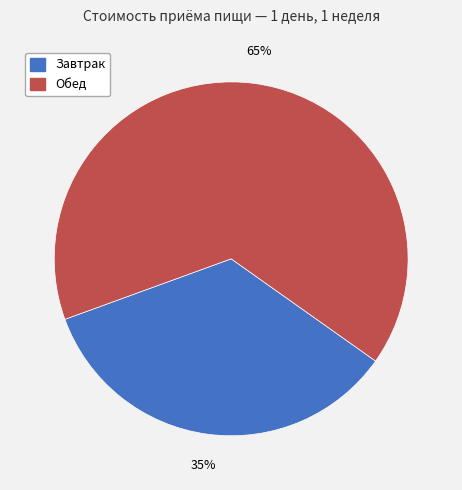

What percentage is the Завтрак slice, to the nearest percent?

35%